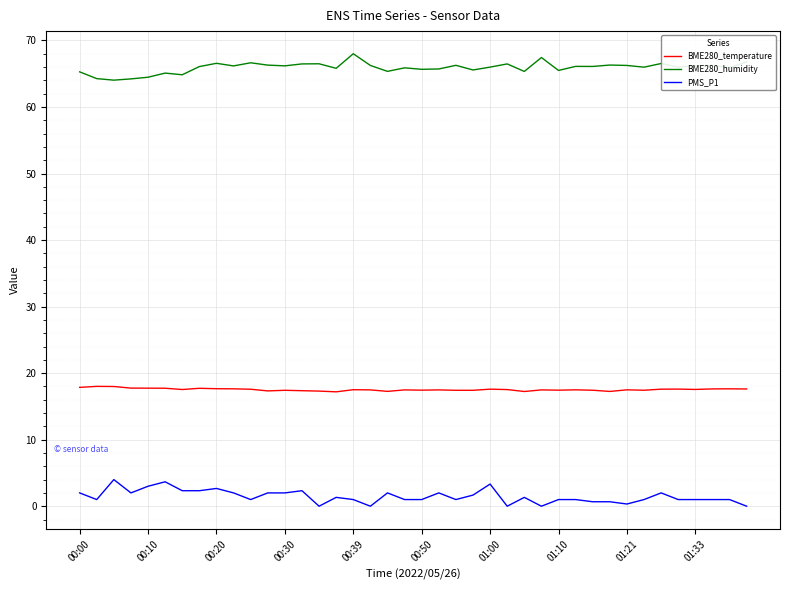

List the series in order of their overall mean, highest first.

BME280_humidity, BME280_temperature, PMS_P1